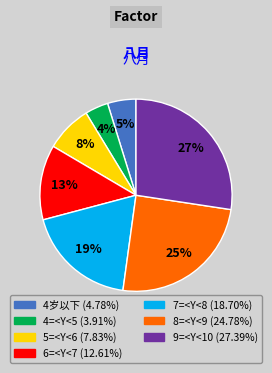

True or false: 4岁以下 accounts for 5% of the total.

True